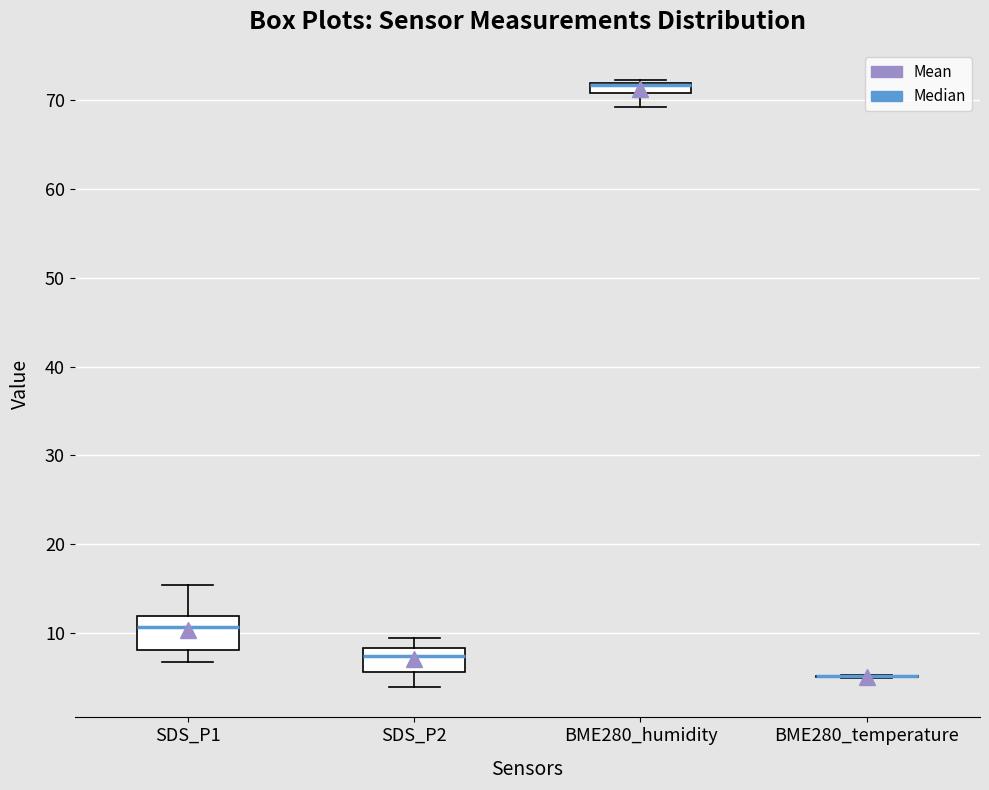

Comparing the boxes themselves (not the whiskers), which one is the tallest?

SDS_P1